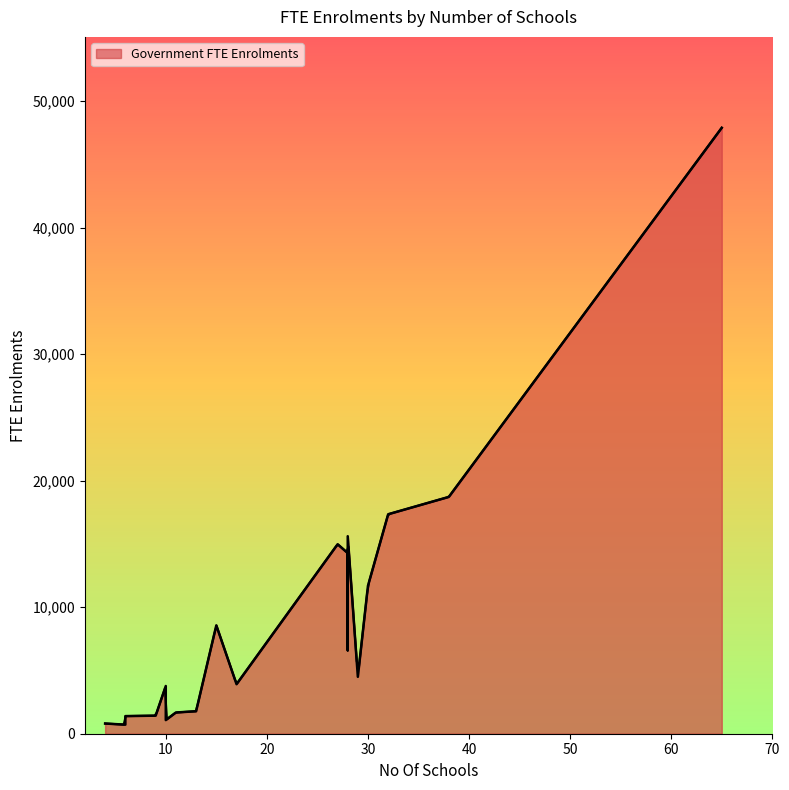

Between 17 and 28, which is larger?

28